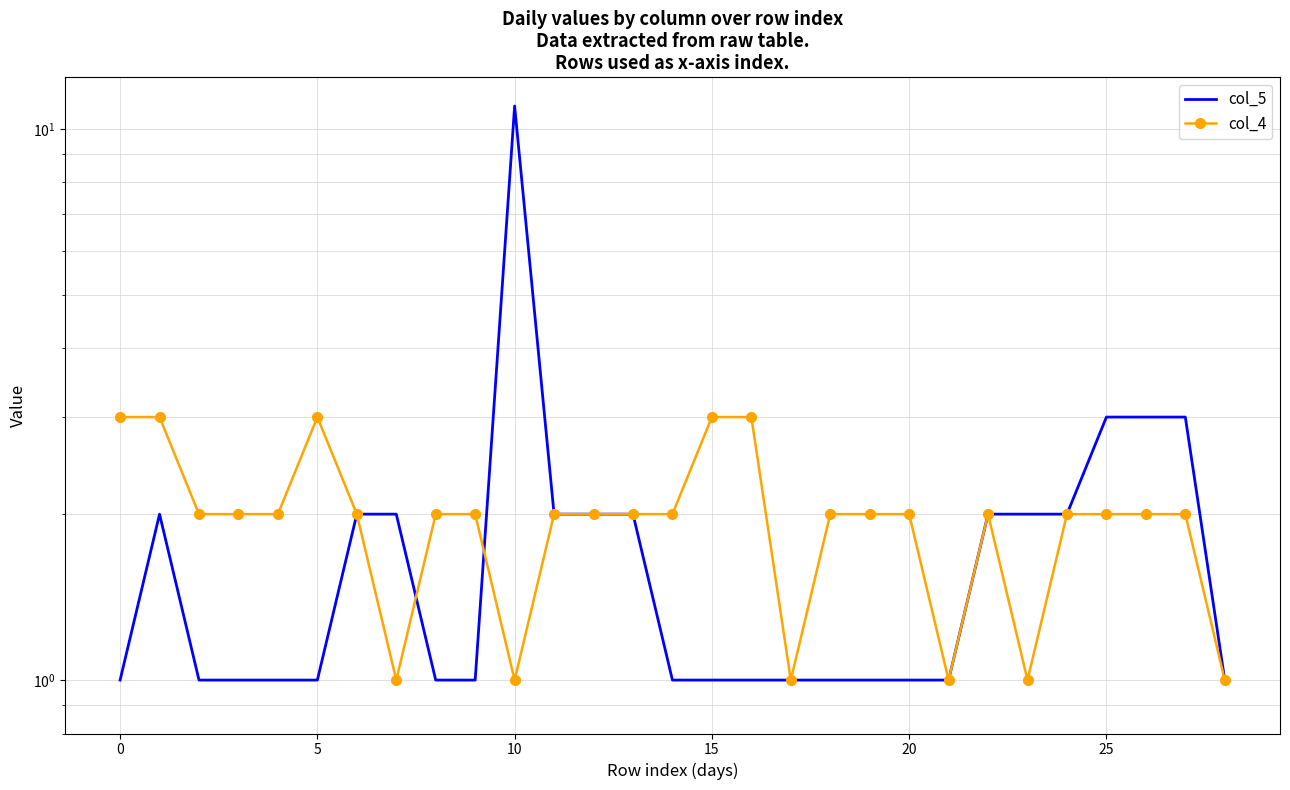

List the series in order of their overall mean, lowest first.

col_5, col_4